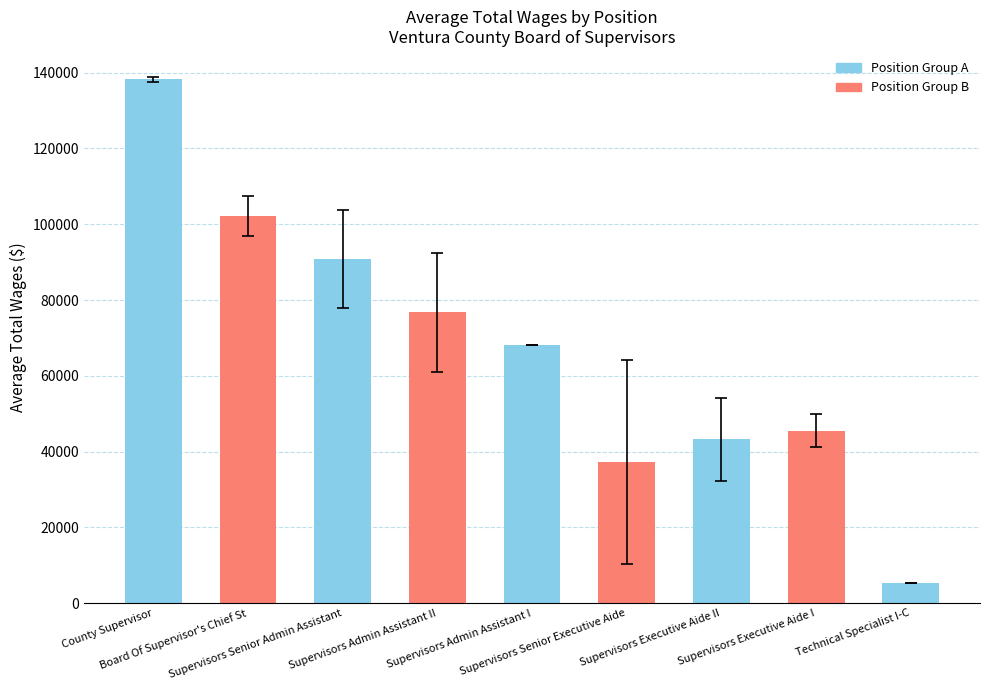

What is the change in value from Supervisors Admin Assistant II to Supervisors Executive Aide II?

-33485.2